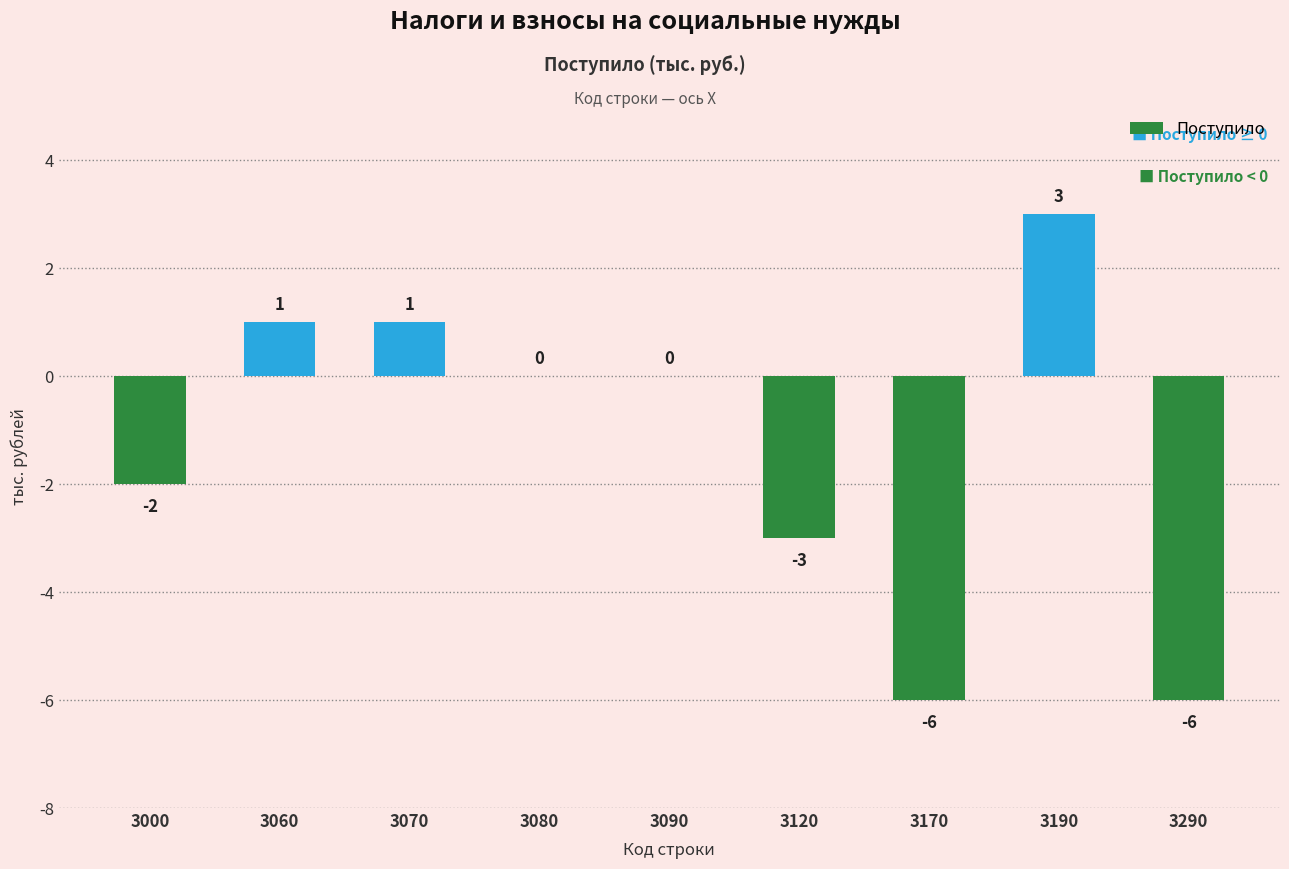

Reading left to right, list all the values displayed in this chart.

3000=-2	3060=1	3070=1	3080=0	3090=0	3120=-3	3170=-6	3190=3	3290=-6